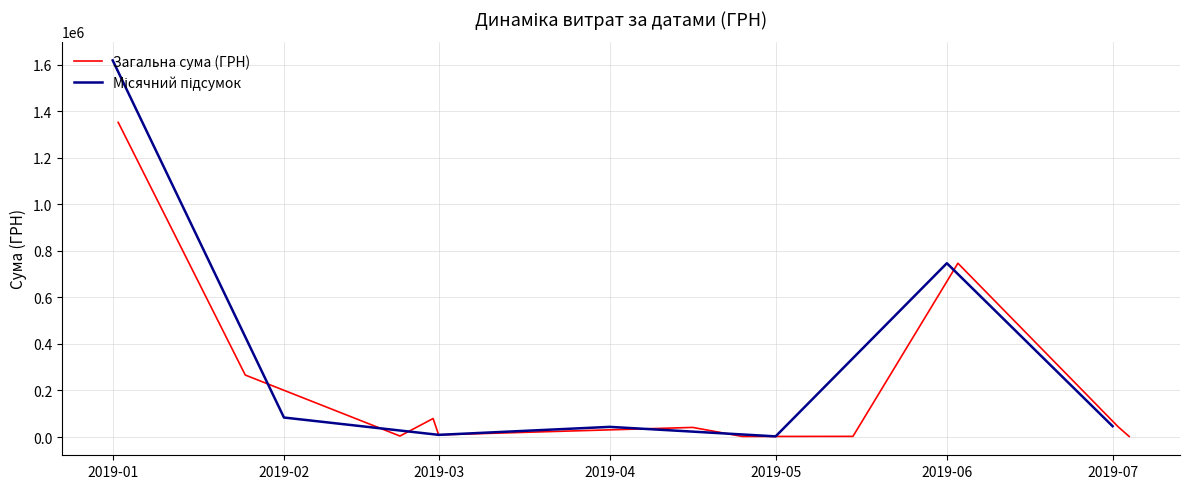

At which category does the chart reach its minimum across all series?

29